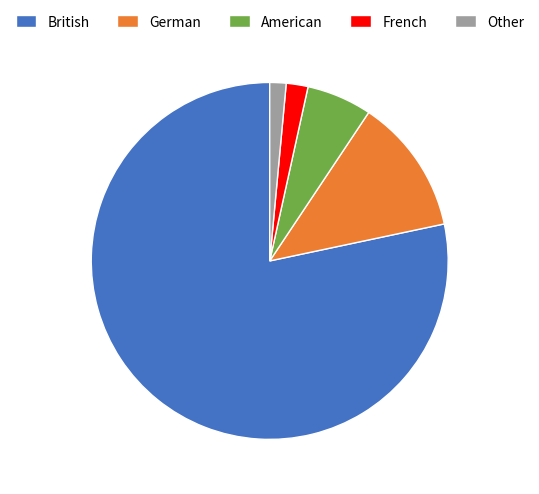

Is the sum of Other and British greater than half?

Yes